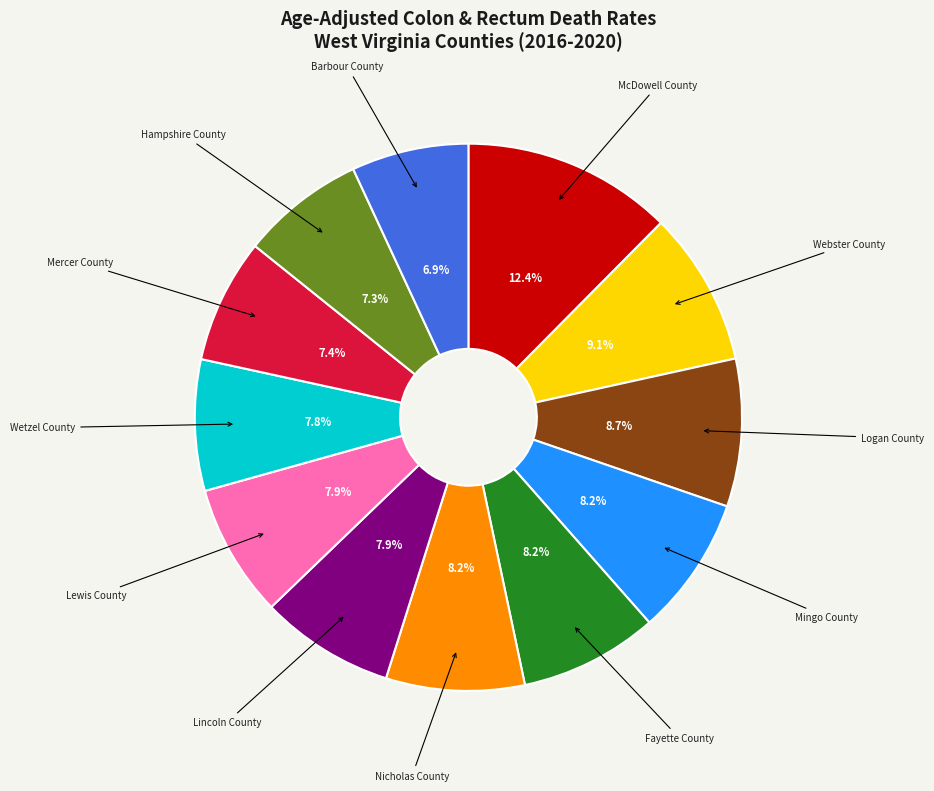

What is the largest slice in the pie chart?

McDowell County